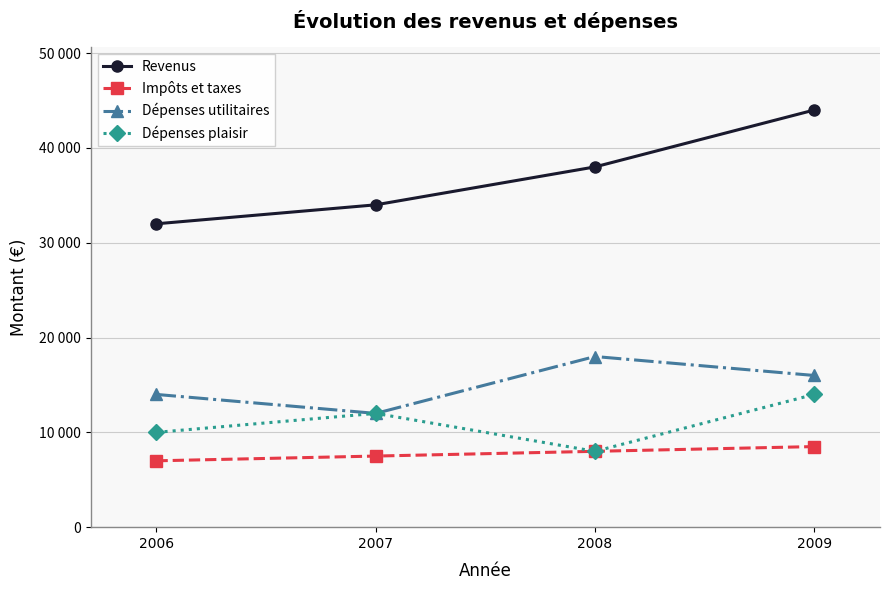

What are all the series names shown in the legend?

Revenus, Impôts et taxes, Dépenses utilitaires, Dépenses plaisir